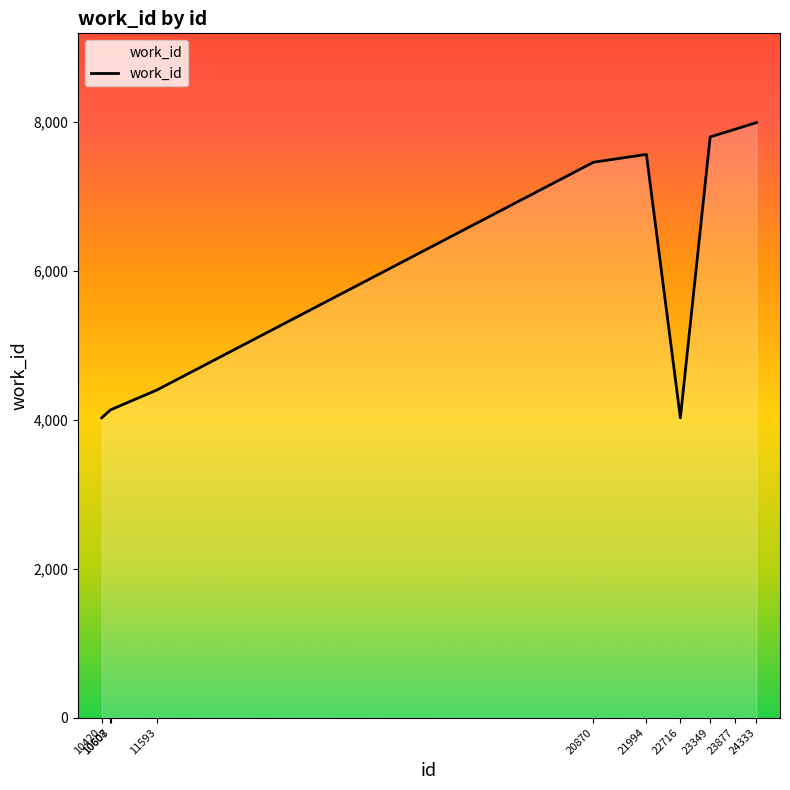

Does the chart have visible grid lines?

No